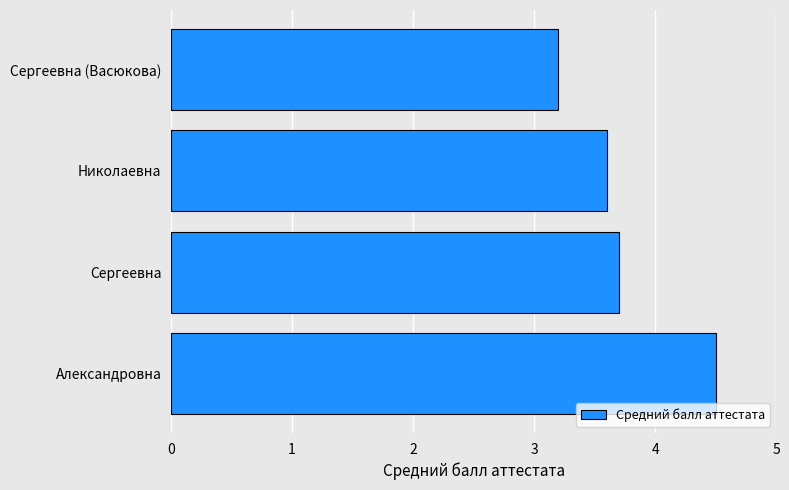

What is the change in value from Александровна to Сергеевна (Васюкова)?

-1.3